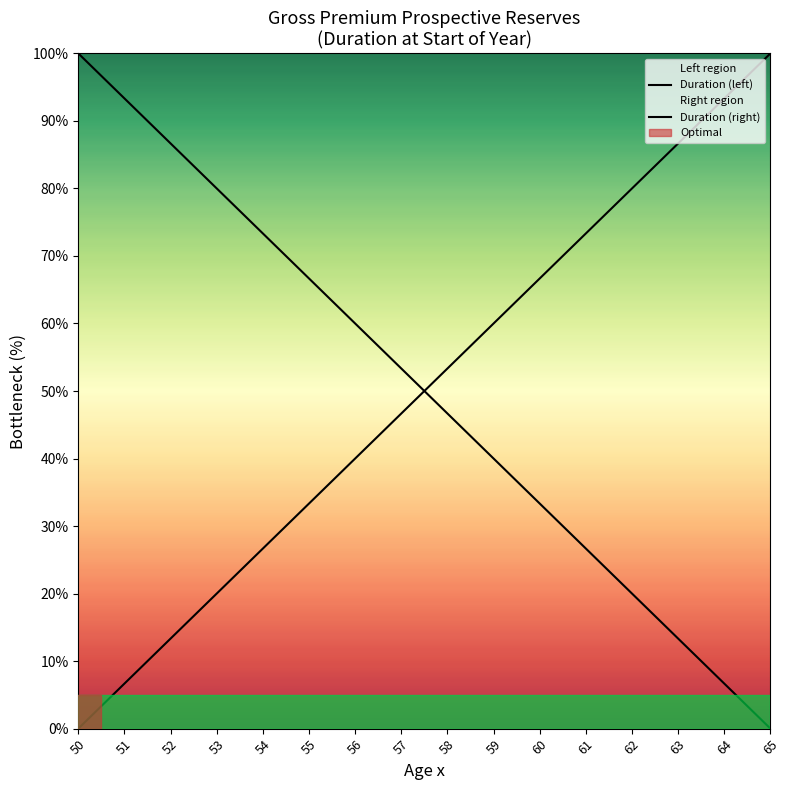

At which category does the chart reach its minimum across all series?

65